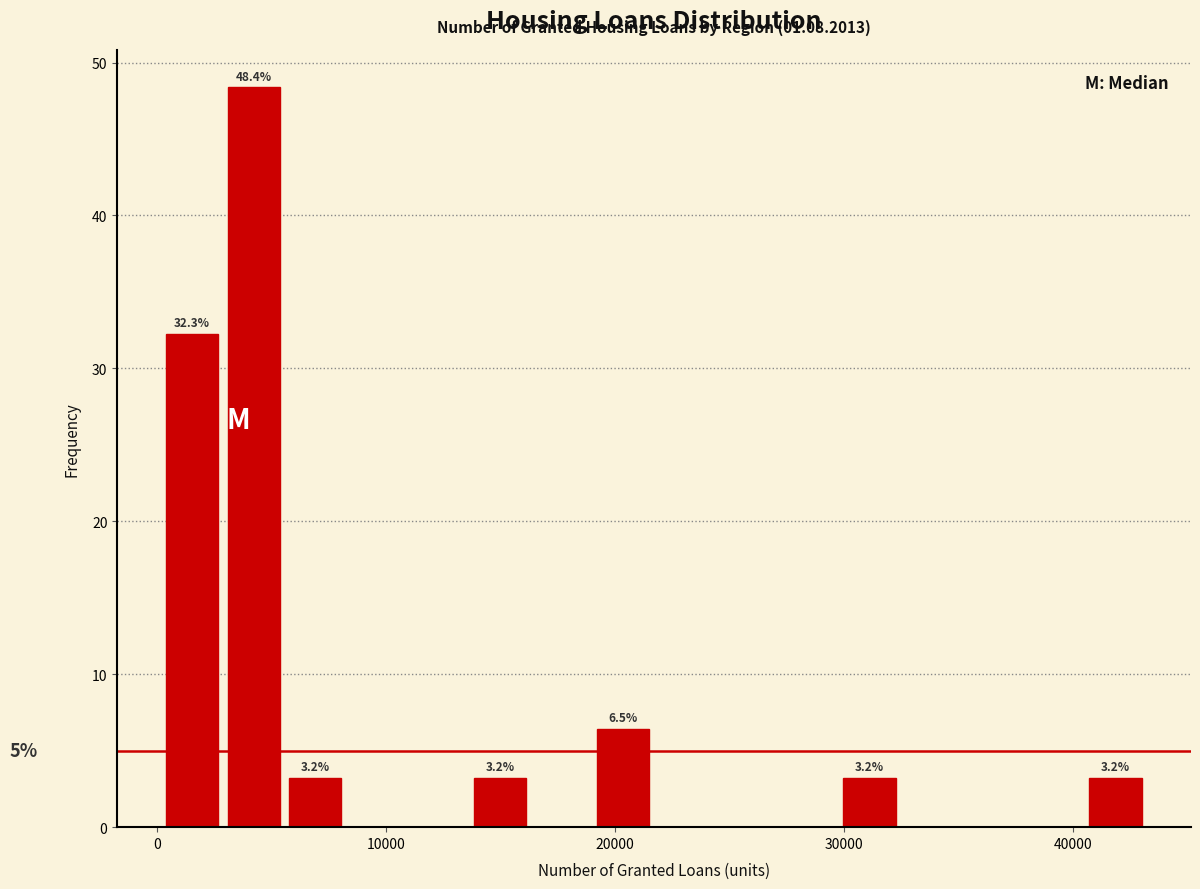

Around what value on the x-axis is the tallest bar? Give the approximate position of its centre, as read against the axis.

4000